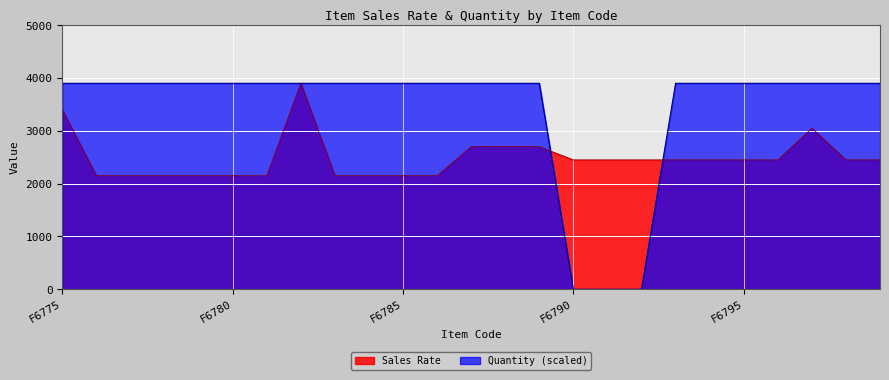

List the labels in order of Quantity value, largest first.

F6775, F6776, F6777, F6778, F6779, F6780, F6781, F6782, F6783, F6784, F6785, F6786, F6787, F6788, F6789, F6793, F6794, F6795, F6796, F6797, F6798, F6799, F6790, F6791, F6792